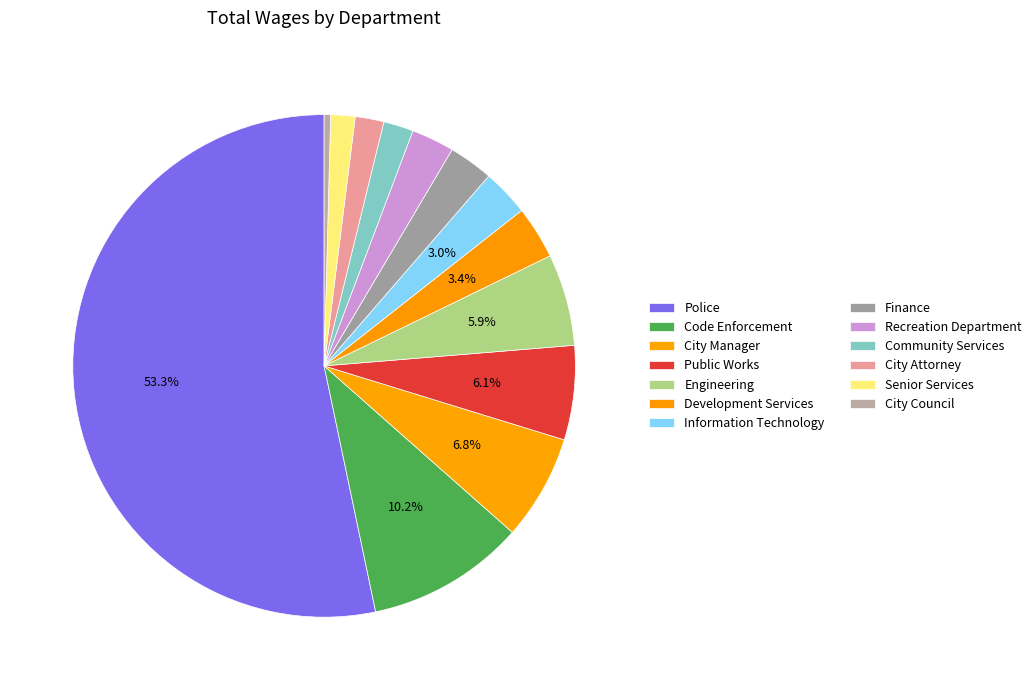

How many slices are in this pie chart?

13